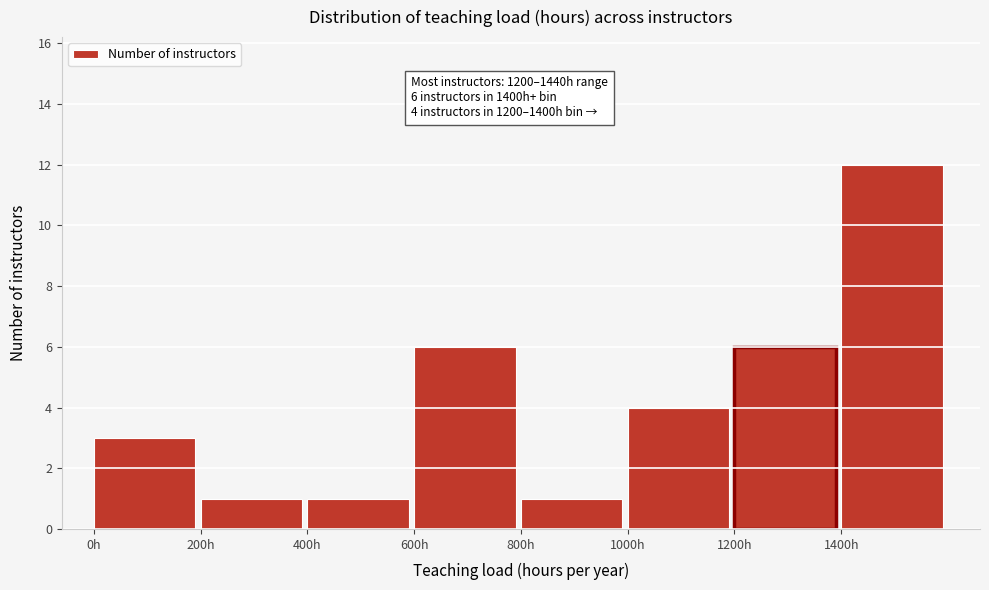

Over which range of the x-axis is the bar tallest?

1400 to 1600